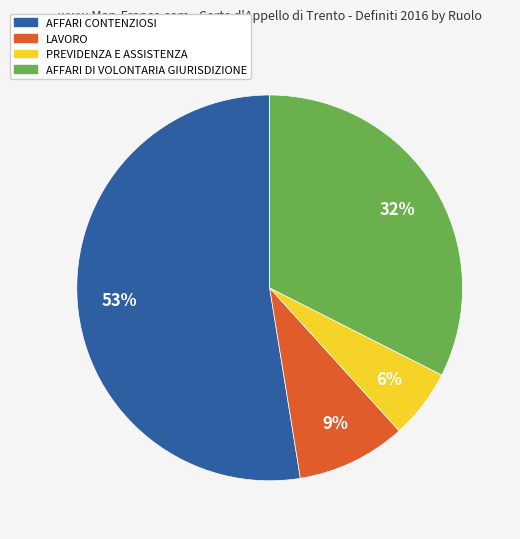

To the nearest percent, what percentage of the pie is LAVORO?

9%